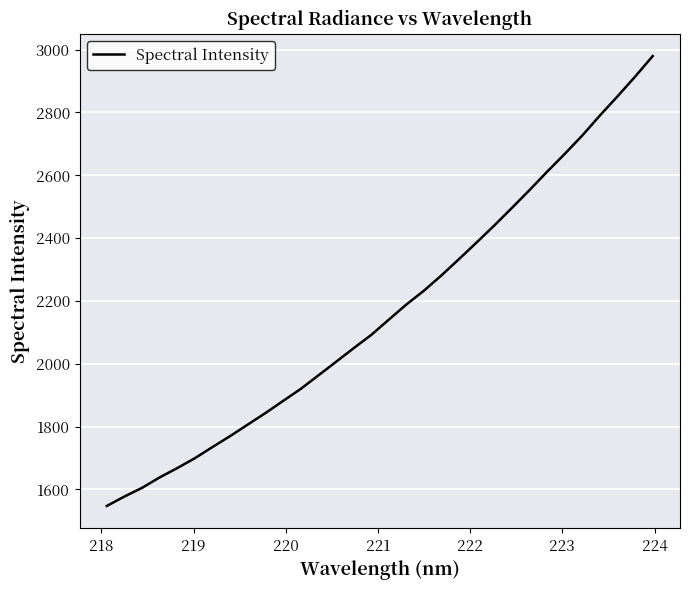

Does the chart display data point markers on the line(s)?

No